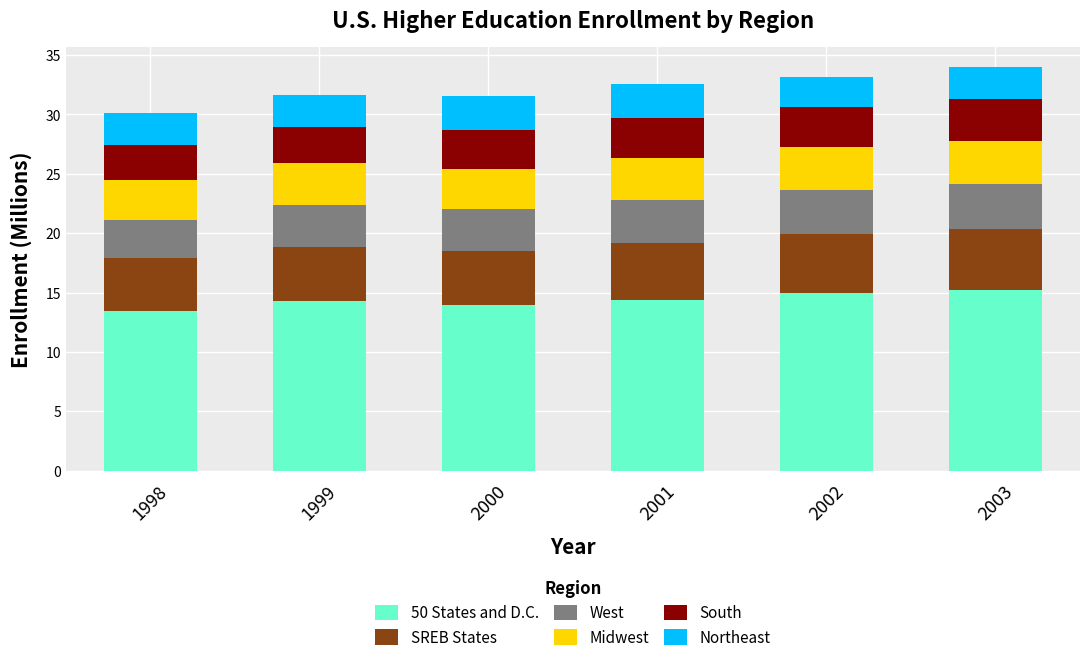

What is the maximum value for 50 States and D.C.?

15.2